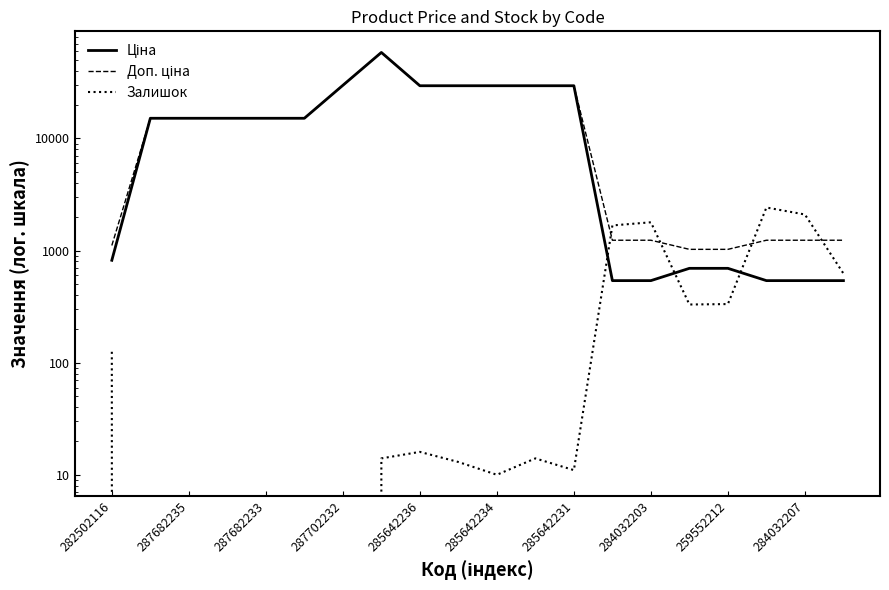

True or false: Доп. ціна has a value of 15120.0 at 287682235.

True